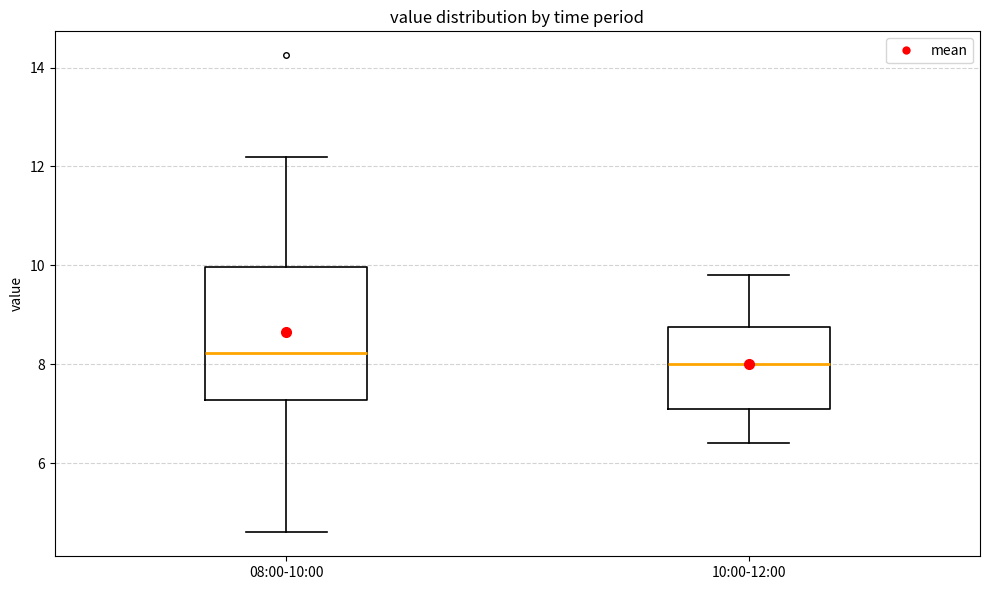

Reading left to right, transcribe this box plot: for each box, give where its median line is, the range the box spans, and where its two whiskers end, as read against the y-axis. The values are not printed on the chart, so give them approximately, as read against the axis.

08:00-10:00: median 8.2, box 7.2 to 10.0, whiskers 4.6 to 12.2
10:00-12:00: median 8.0, box 7.0 to 8.8, whiskers 6.4 to 9.8